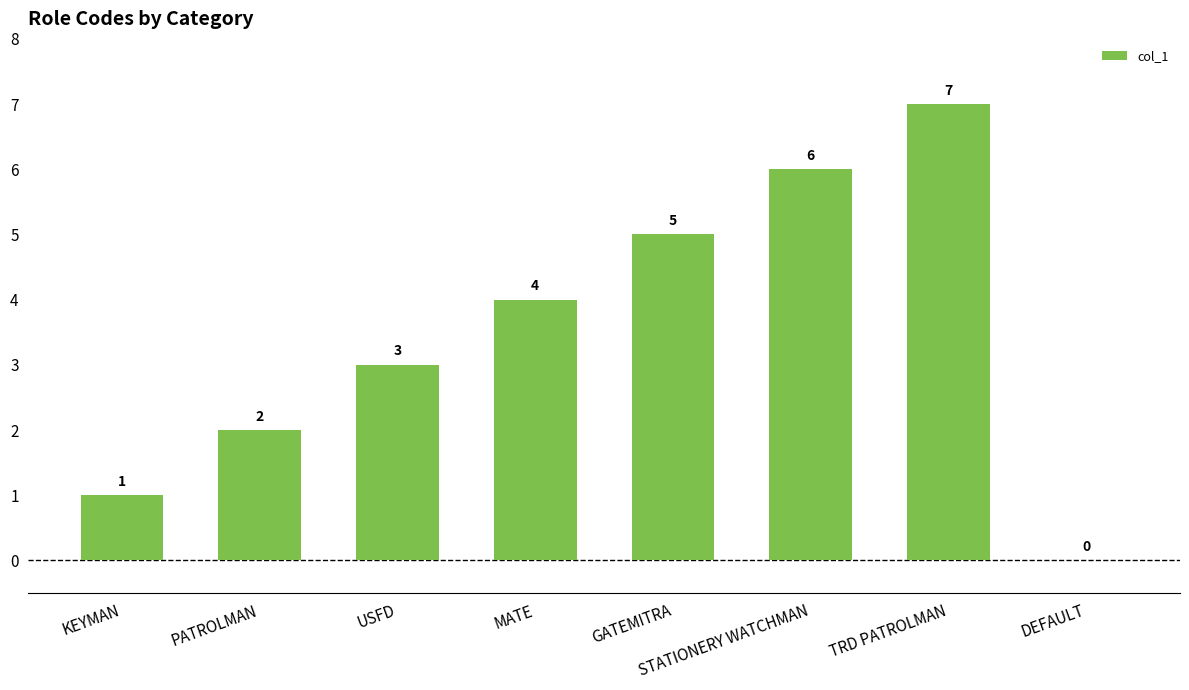

The value at GATEMITRA is 5. True or false?

True